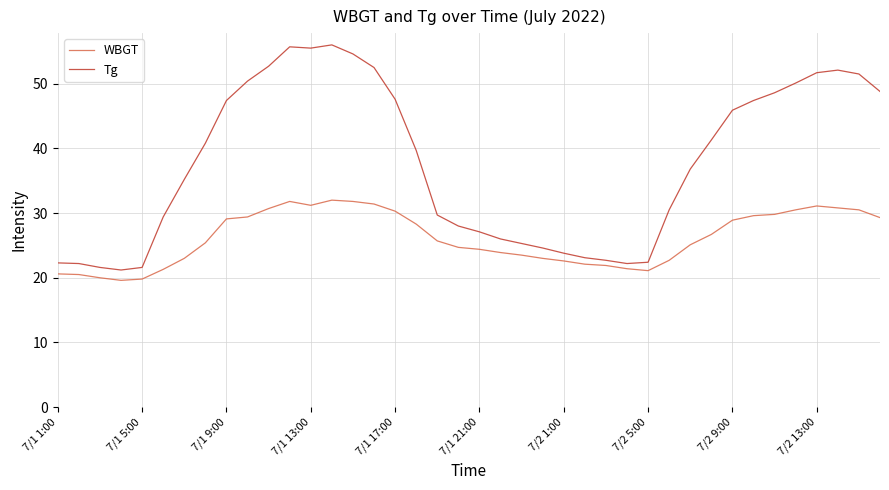

Does the chart have visible grid lines?

Yes